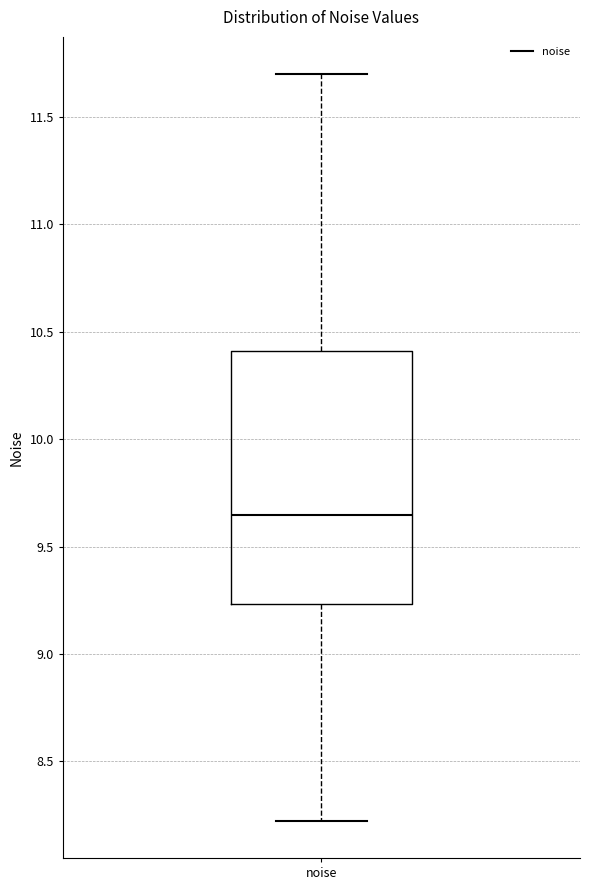

Read this box plot against the y-axis: the position of the median line, the range covered by the box, and the ends of both whiskers. The values are not printed on the chart, so give them approximately, as read against the axis.

median 9.65, box 9.25 to 10.40, whiskers 8.20 to 11.70